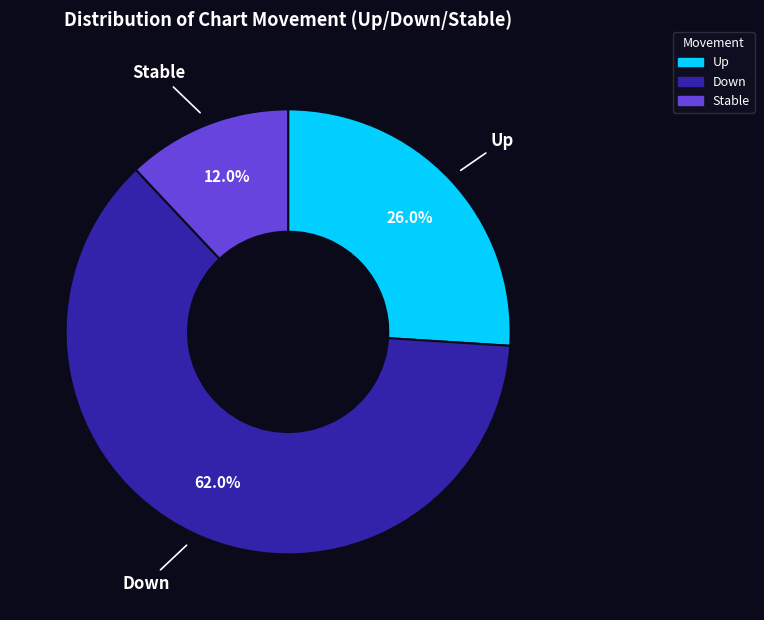

What is the smallest slice in the pie chart?

Stable